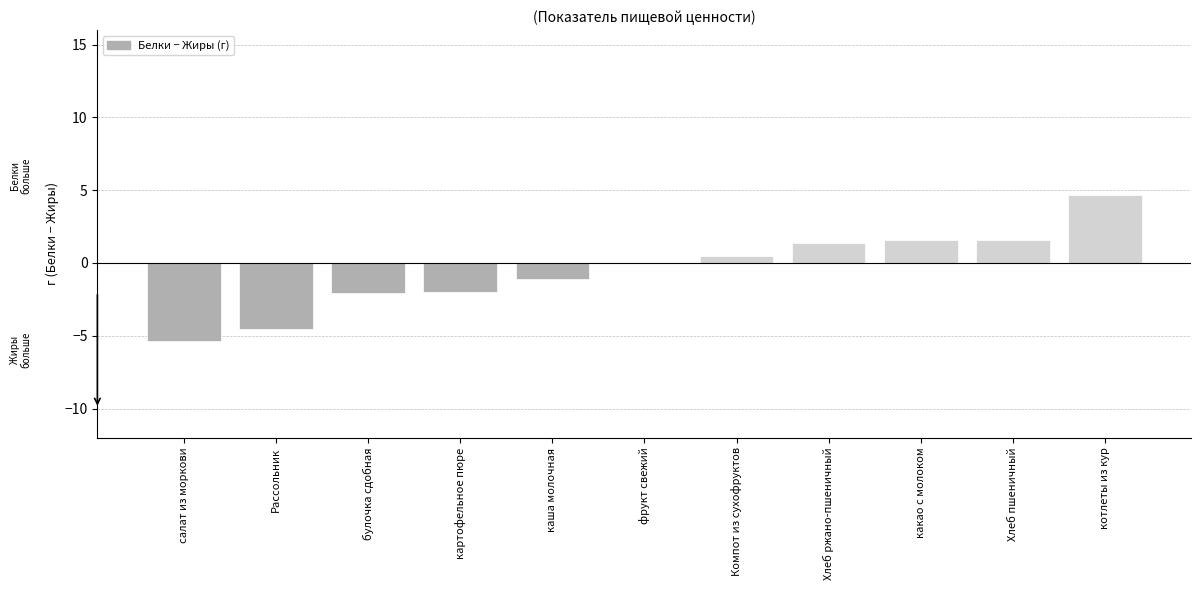

The chart shows a value of 1.6 at какао с молоком. True or false?

True